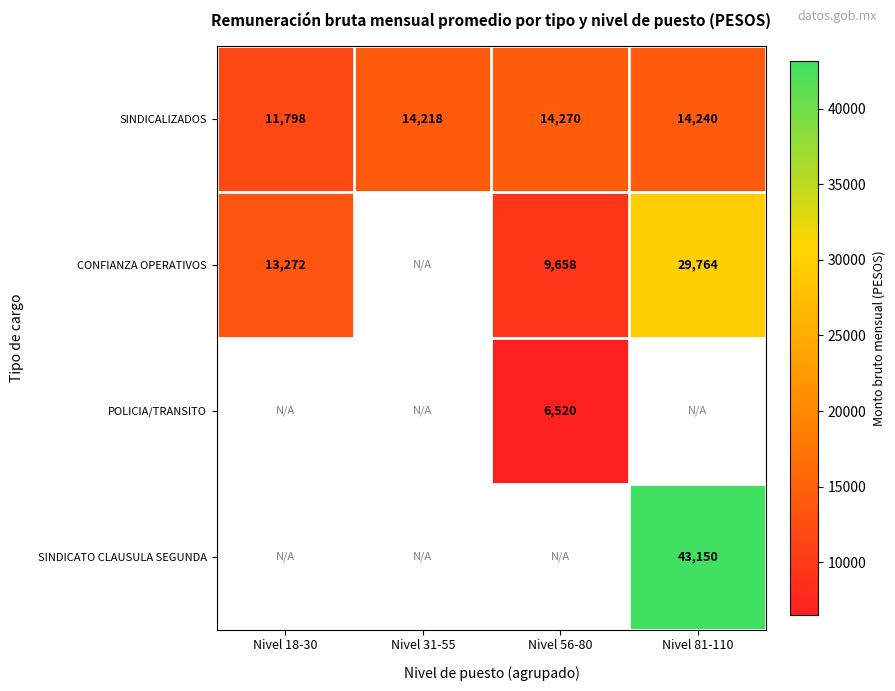

What is the maximum value shown in the chart?

43150.2